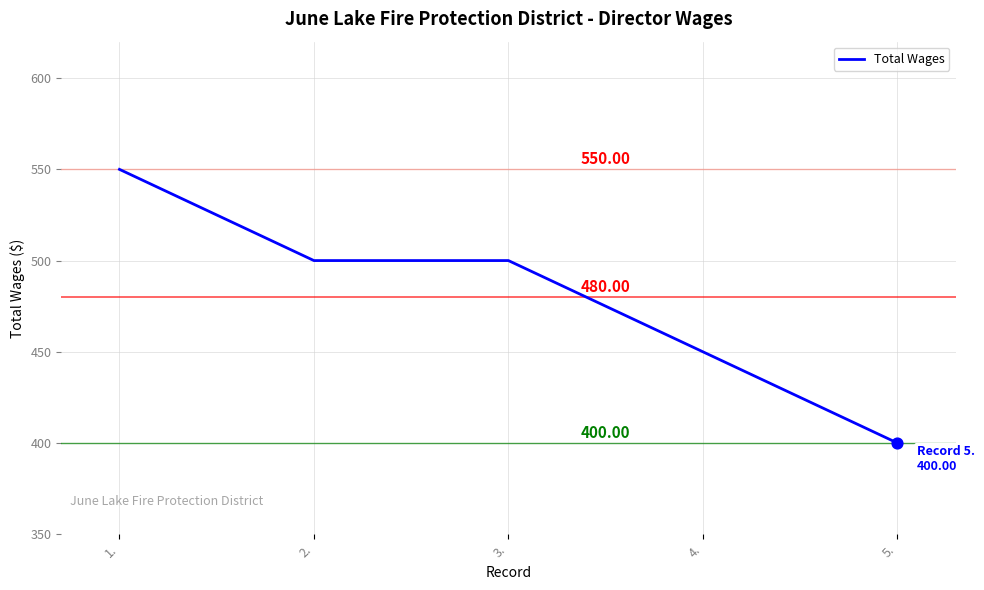

What is the change in value from 3. to 4.?

-50